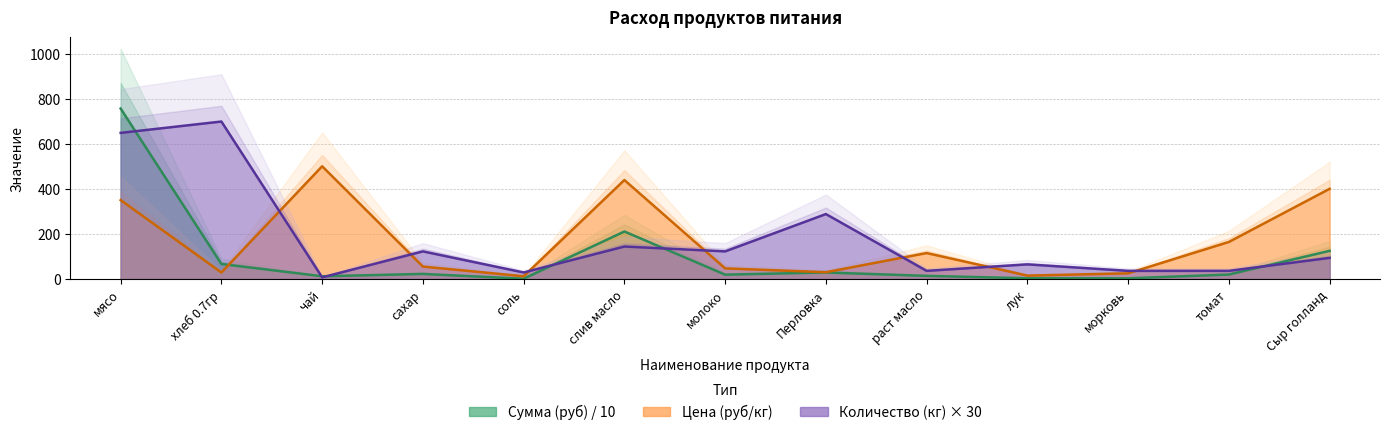

Which label corresponds to the smallest value in the chart?

соль